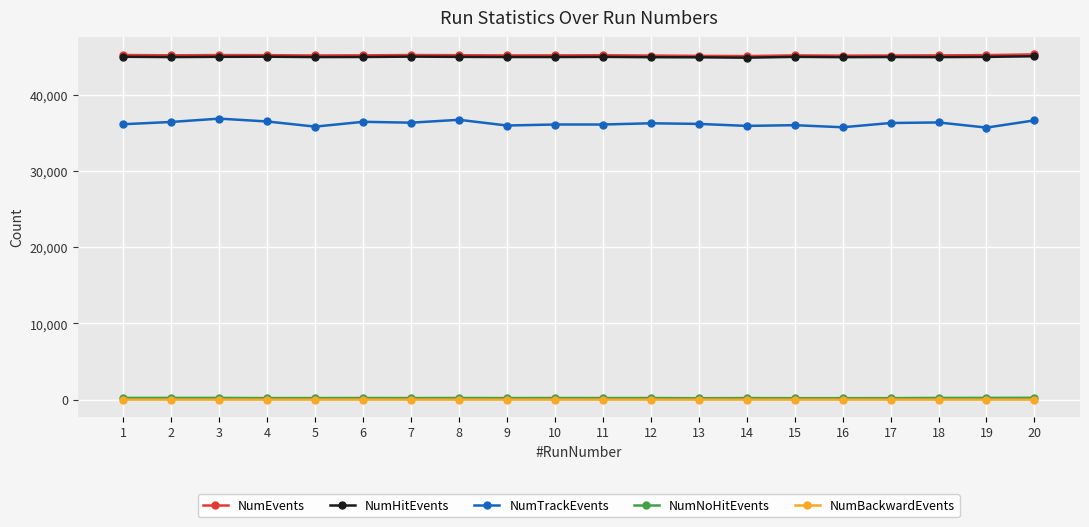

True or false: NumHitEvents and NumBackwardEvents intersect in this chart.

False